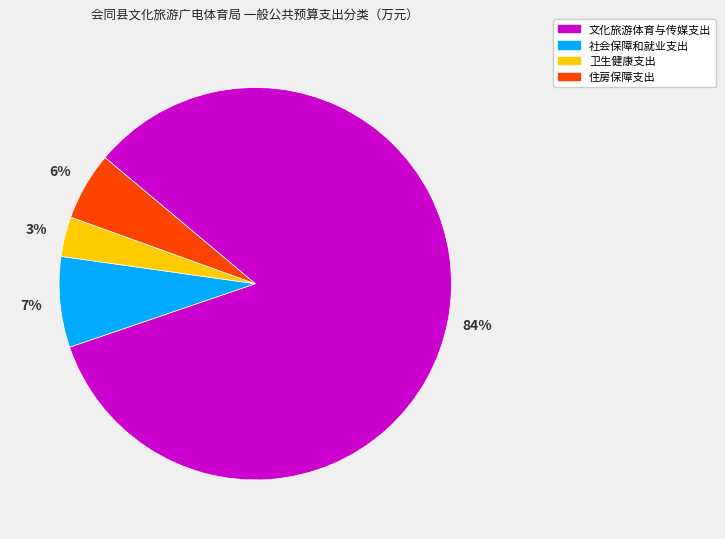

Combined, do 住房保障支出 and 卫生健康支出 account for over 50%?

No